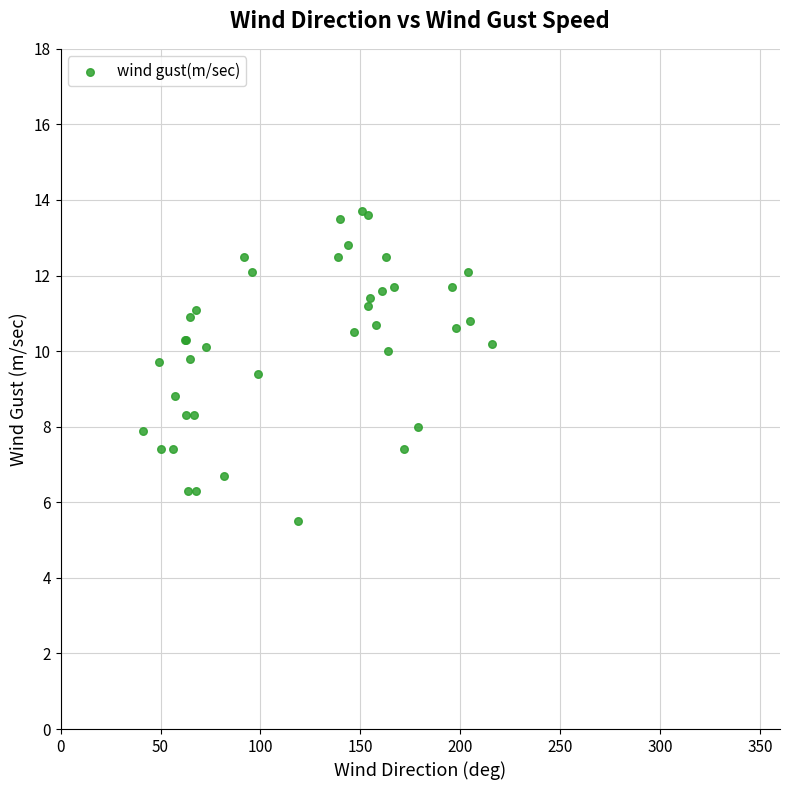

What Y value in the scatter plot is closest to 9?

8.8